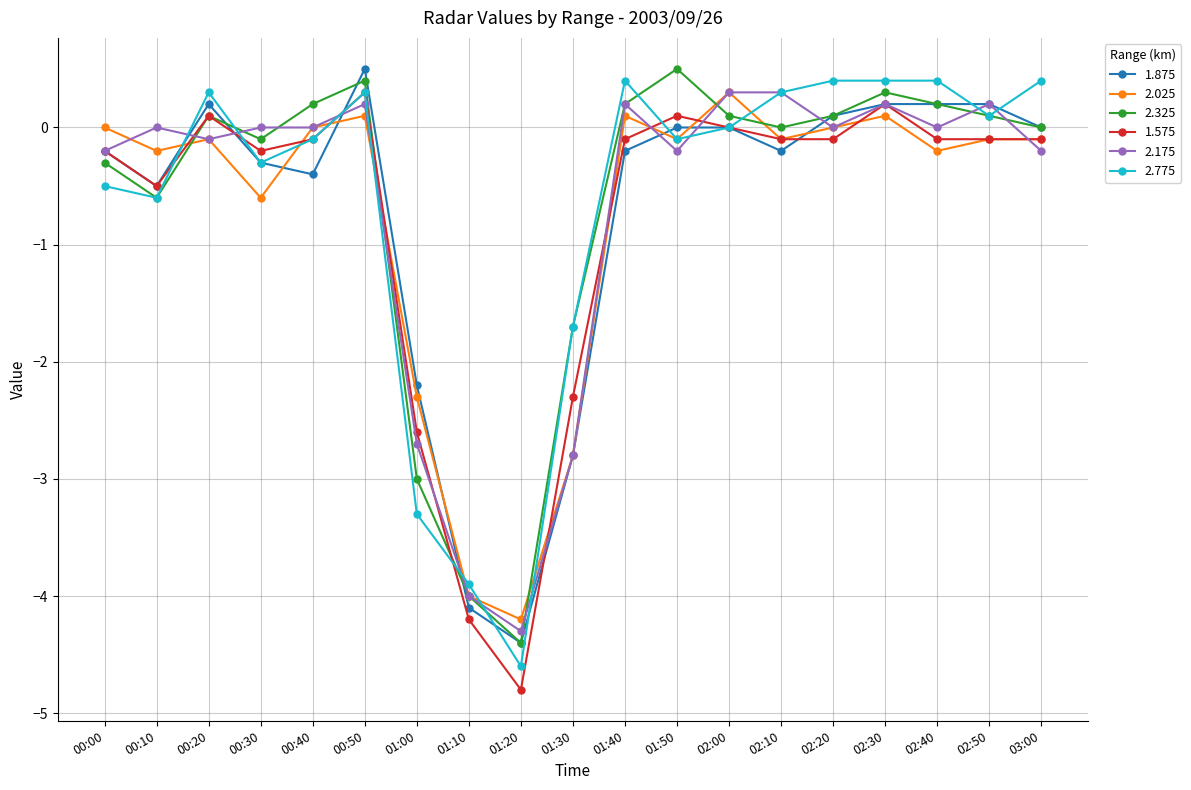

Which series changed the most between 01:40 and 02:50?

1.875